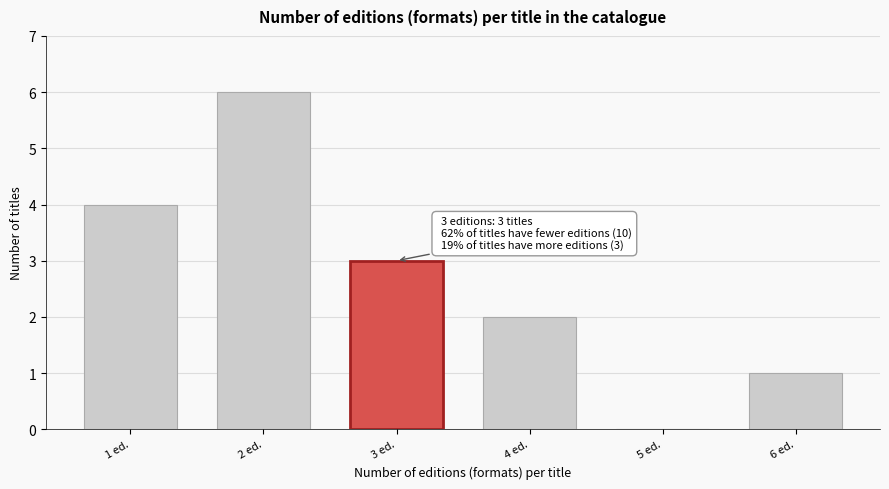

Reading left to right, list all the values displayed in this chart.

1 ed.=4	2 ed.=6	3 ed.=3	4 ed.=2	5 ed.=0	6 ed.=1